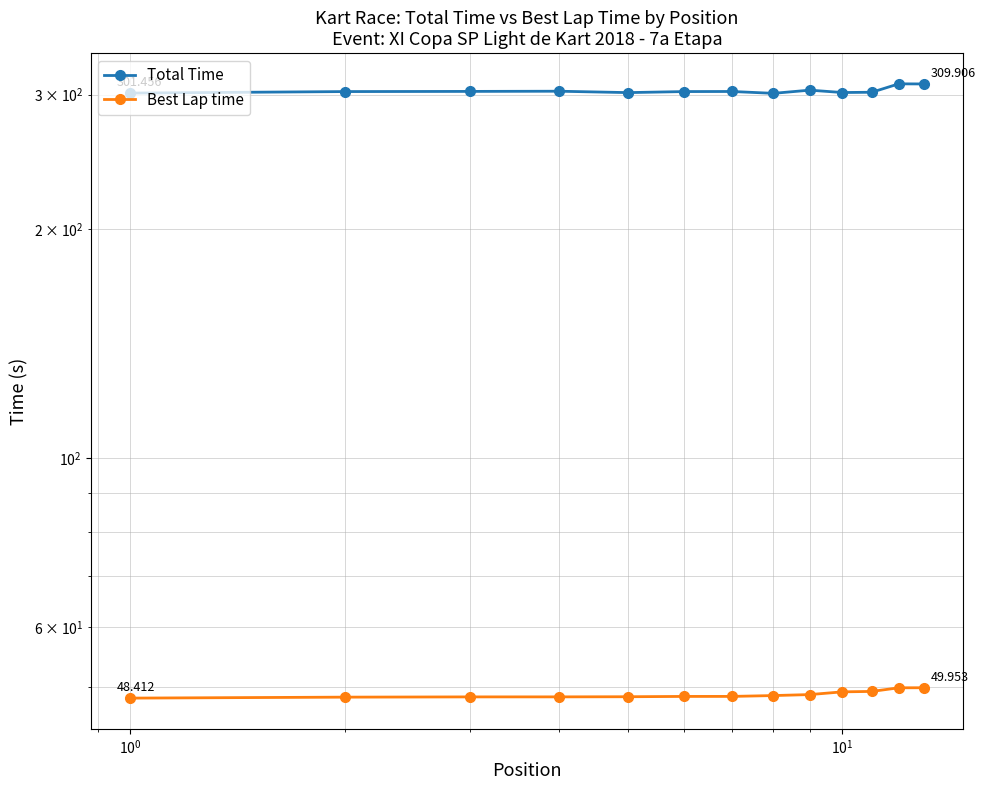

In Total Time, how many points are lower than both neighbors (excluding endpoints)?

3